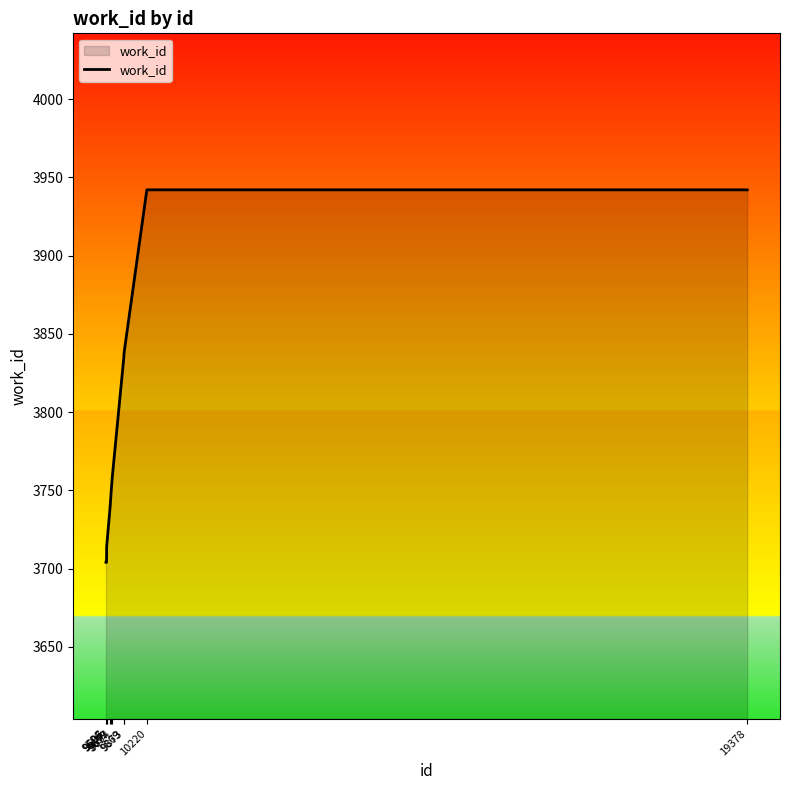

How many values are below 3759?

5